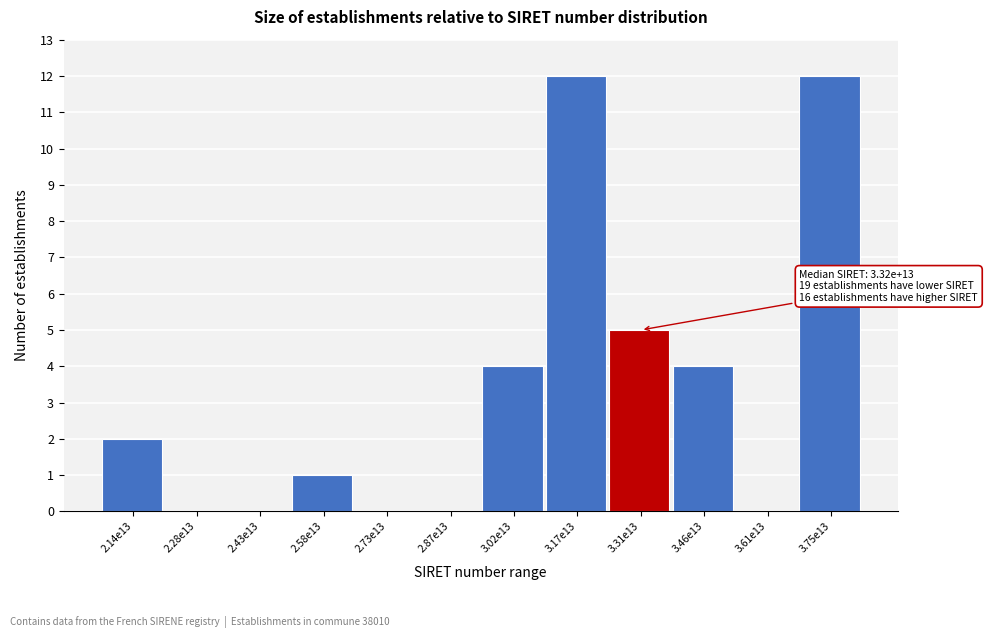

Reading left to right, extract all data points from this chart.

2.14e13=2	2.28e13=0	2.43e13=0	2.58e13=1	2.73e13=0	2.87e13=0	3.02e13=4	3.17e13=12	3.31e13=5	3.46e13=4	3.61e13=0	3.75e13=12